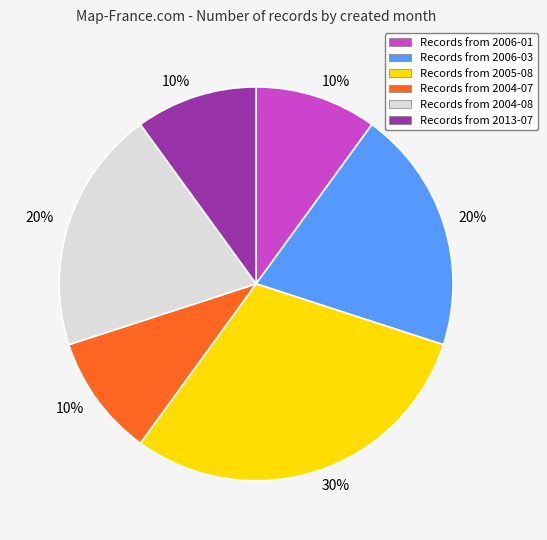

To the nearest percent, what is the average slice percentage?

17%